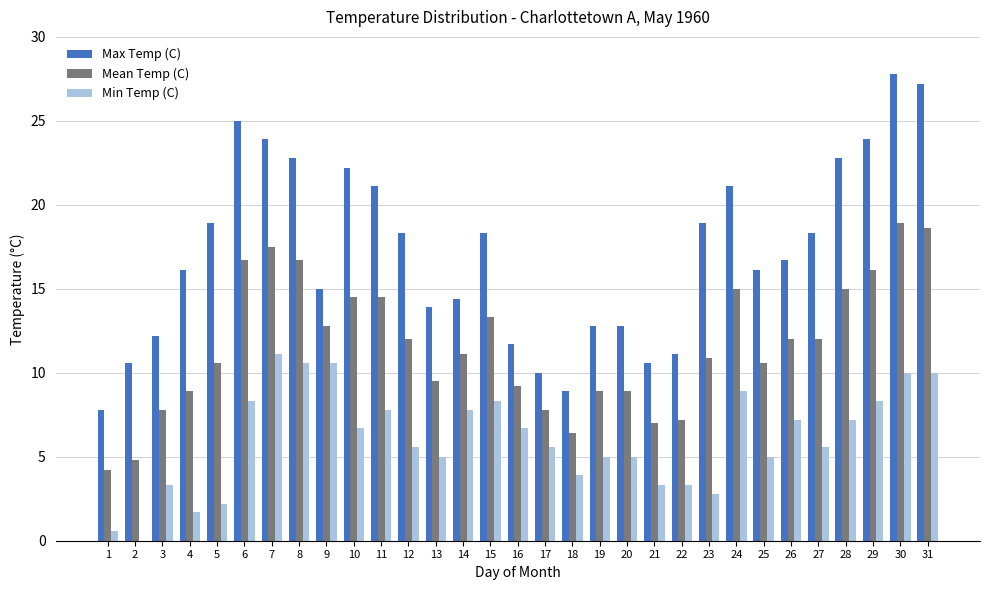

At 23, list the series in order from largest to smallest.

Max Temp (C), Mean Temp (C), Min Temp (C)